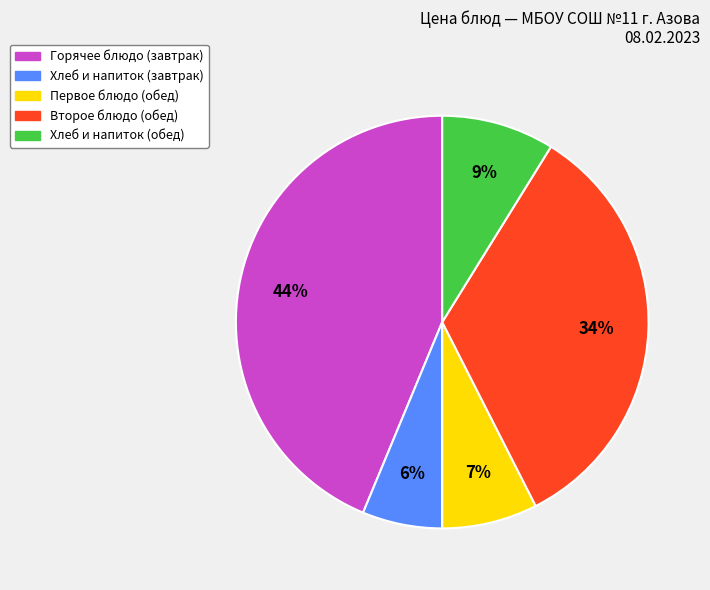

Is there any slice that represents more than half of the pie?

No